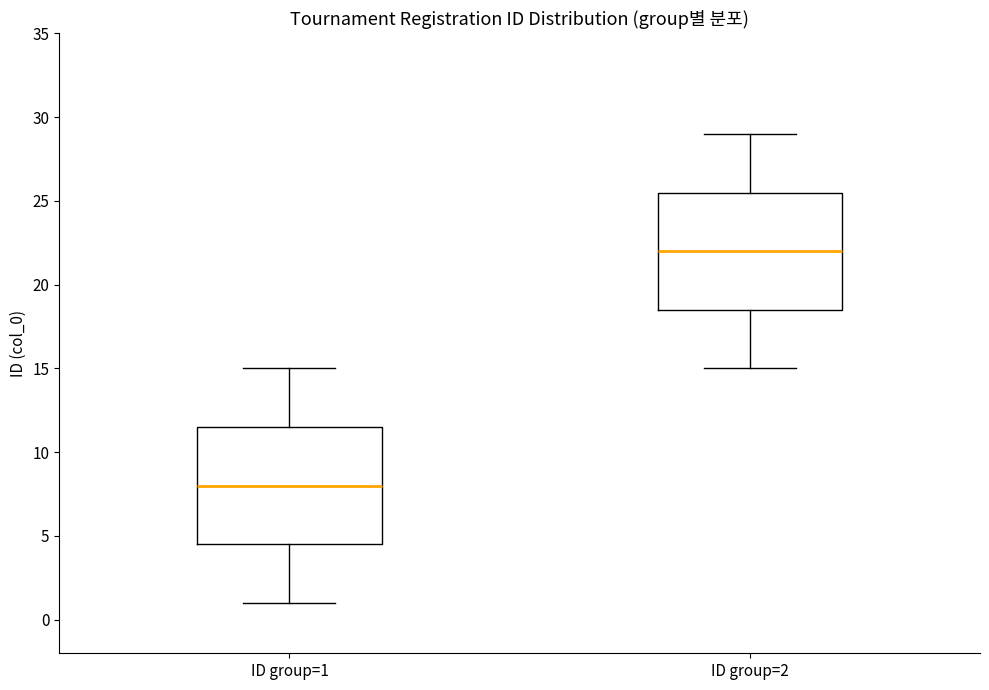

Reading left to right, read every box against the y-axis: the position of its median line, the range the box covers, and the ends of its whiskers. The values are not printed on the chart, so give them approximately, as read against the axis.

ID group=1: median 8.0, box 4.5 to 11.5, whiskers 1.0 to 15.0
ID group=2: median 22.0, box 18.5 to 25.5, whiskers 15.0 to 29.0